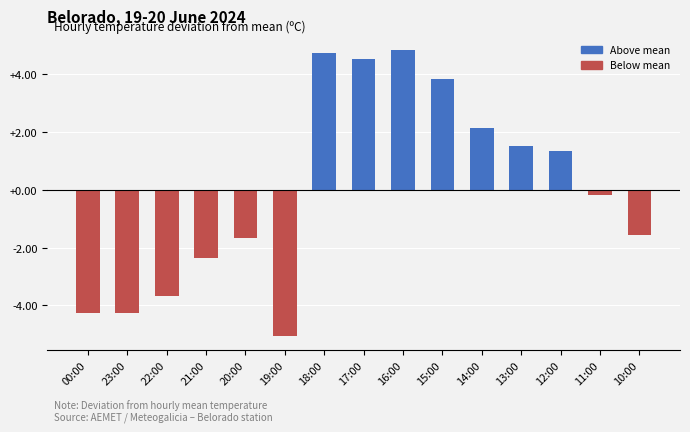

Where is the data nearest to the value 0?

11:00